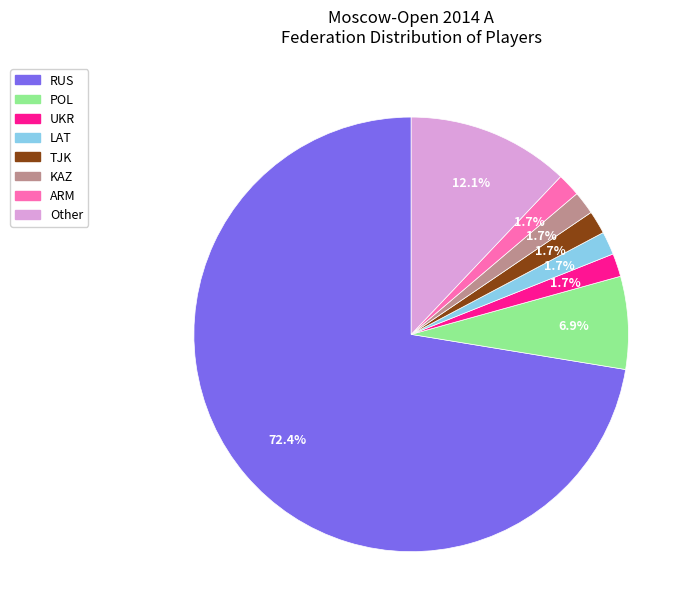

Which has a higher value, KAZ or RUS?

RUS